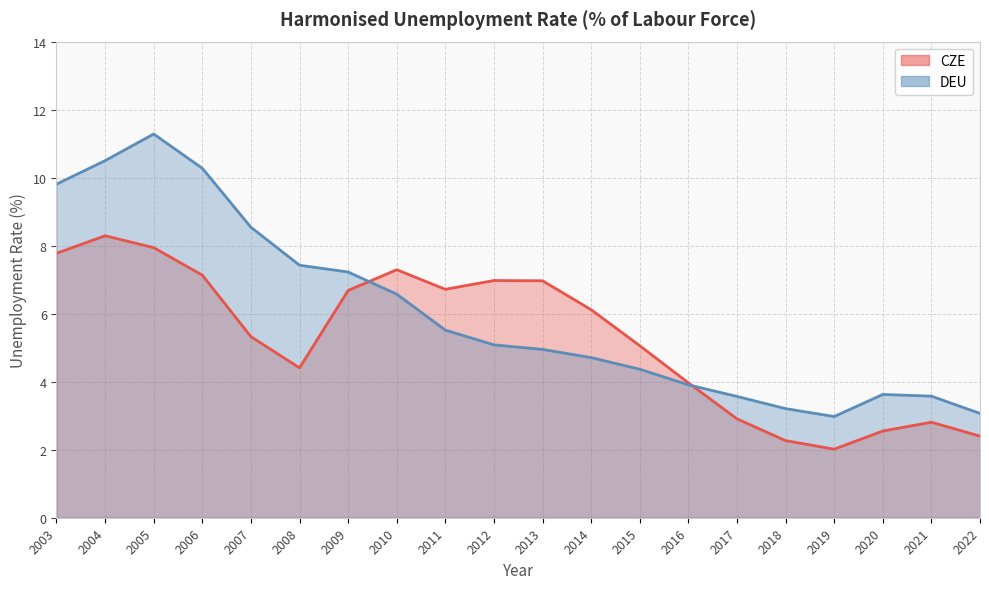

What is the difference between the maximum and minimum values in the CZE series?

6.3